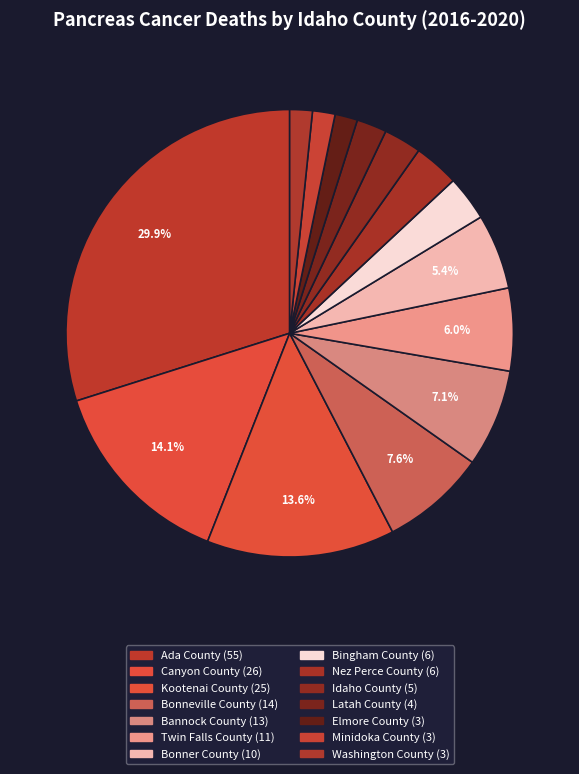

True or false: Bannock County accounts for 7% of the total.

True